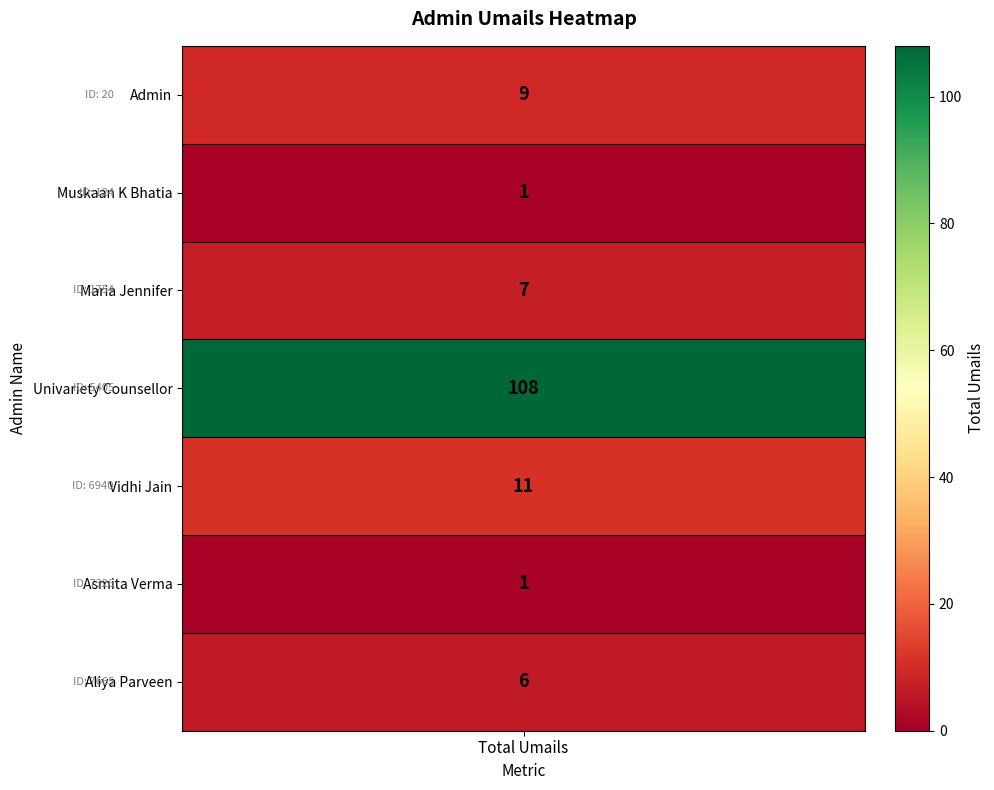

Between Aliya Parveen and Asmita Verma, which is larger?

Aliya Parveen